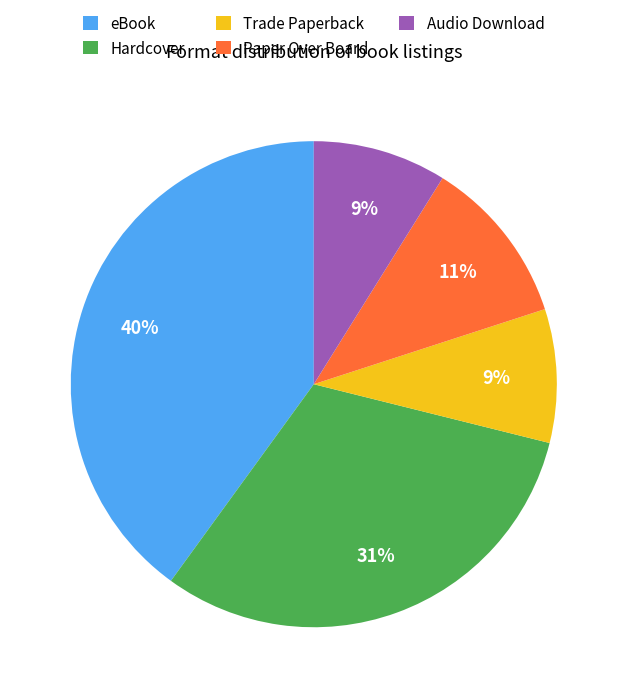

What percentage is the Audio Download slice, to the nearest percent?

9%